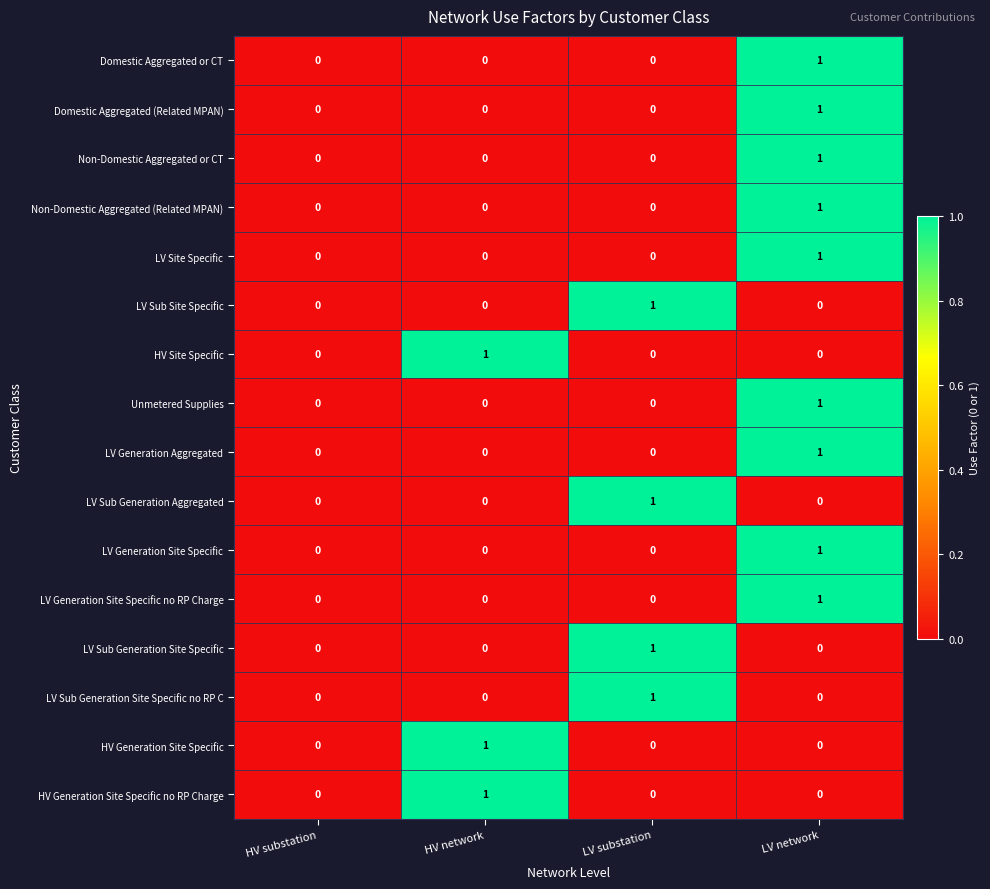

Count the HV Generation Site Specific values in the range 0 to 1.

4